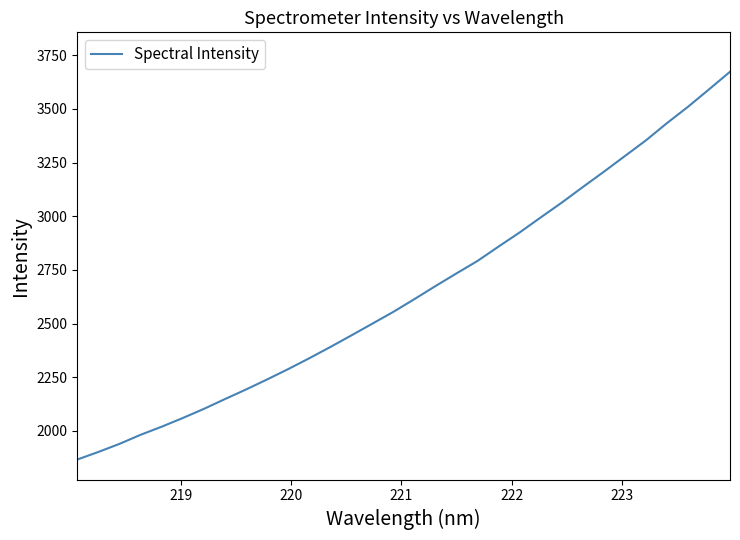

True or false: there are more than 1 points higher than both neighbors.

False